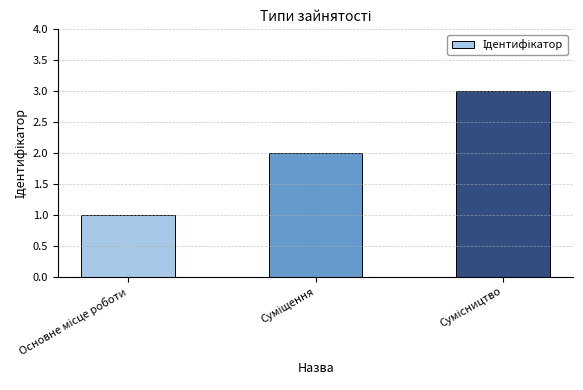

What is the greatest value displayed?

3